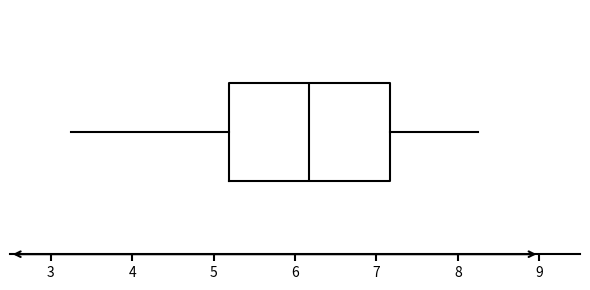

Where is the right edge of the box on the x-axis? The values are not printed on the chart, so give them approximately, as read against the axis.

7.2